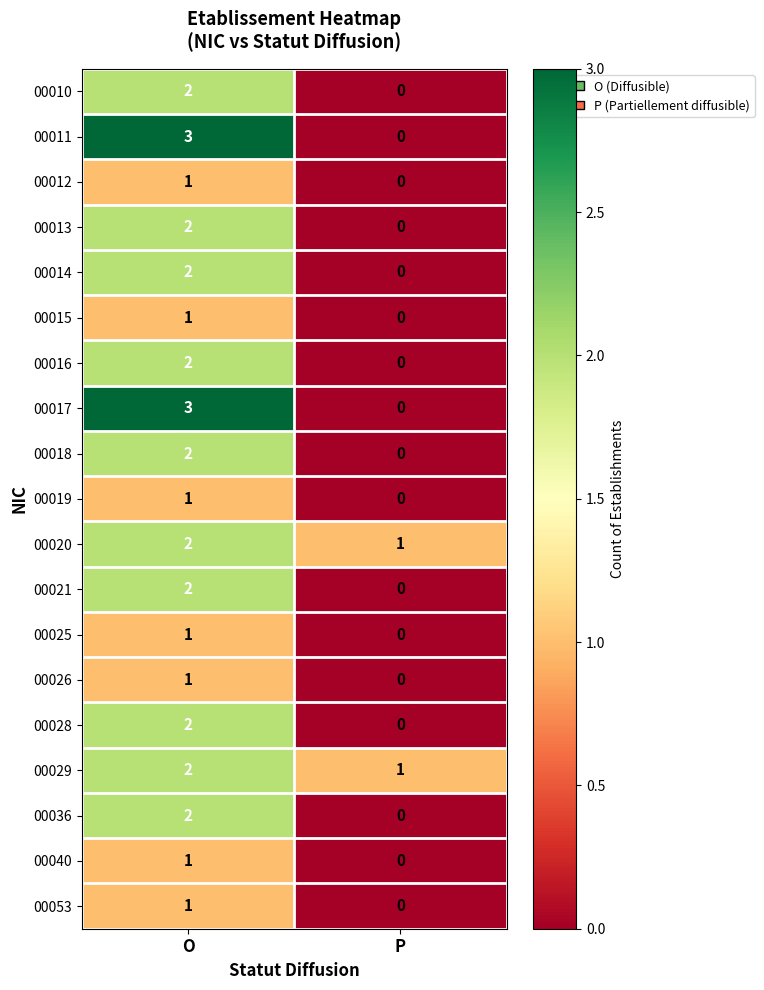

How many values in 00036 are above zero?

1